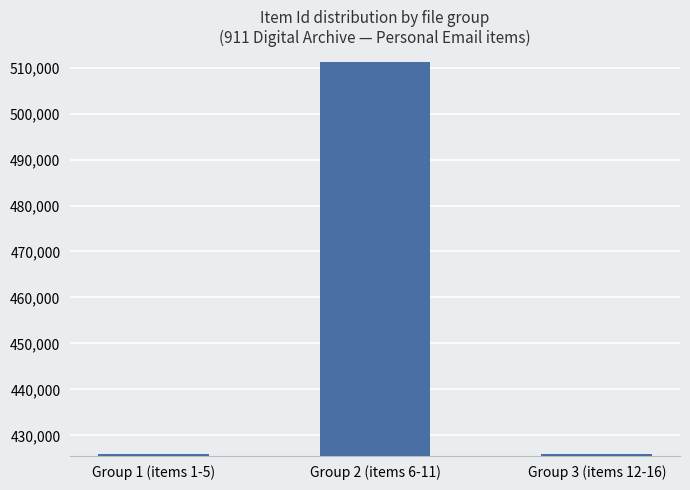

What is the average value?

454440